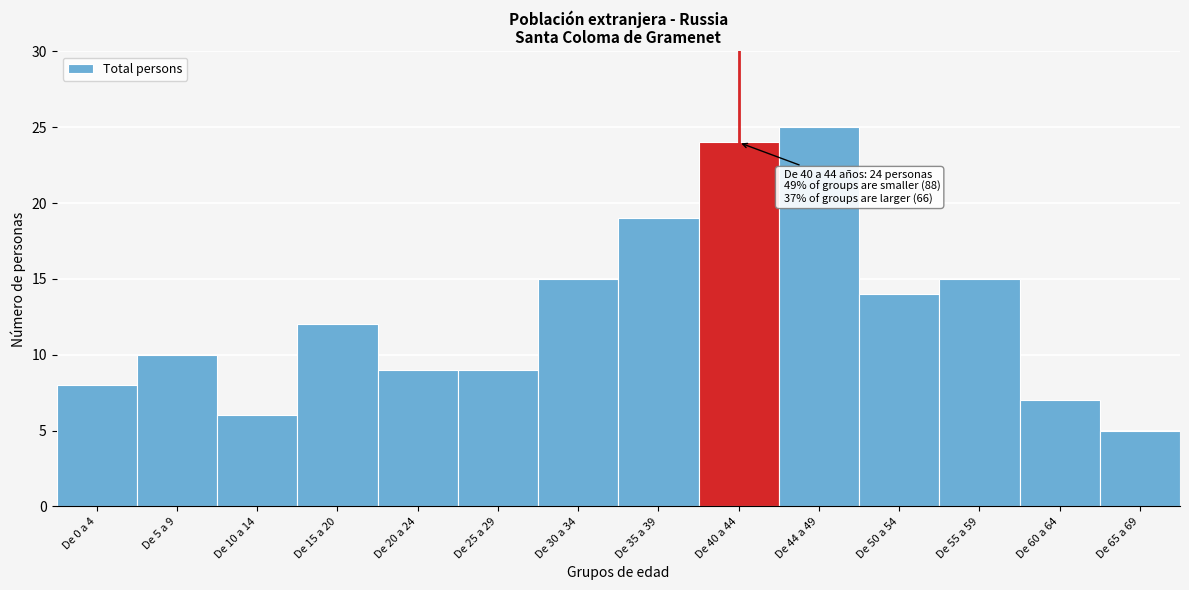

Reading right to left, what are all the values shown in this chart?

5	7	15	14	25	24	19	15	9	9	12	6	10	8